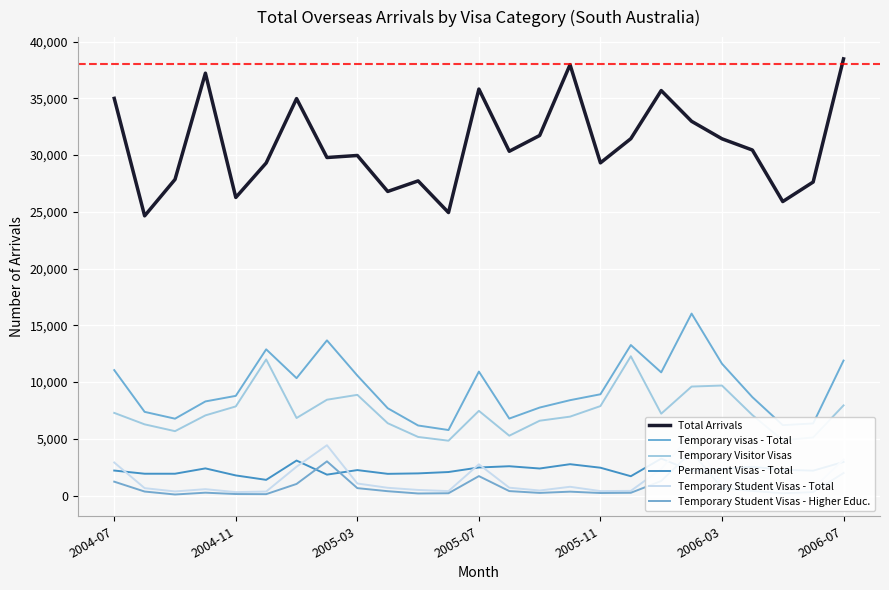

At how many categories does at least one series exceed 18188?

25